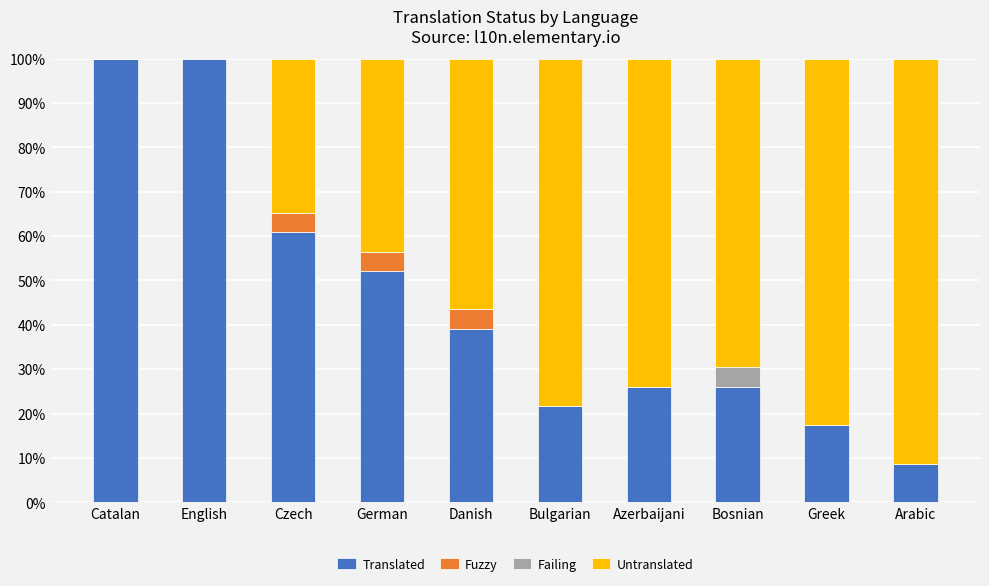

The value of Fuzzy at Arabic is -1.9. True or false?

False